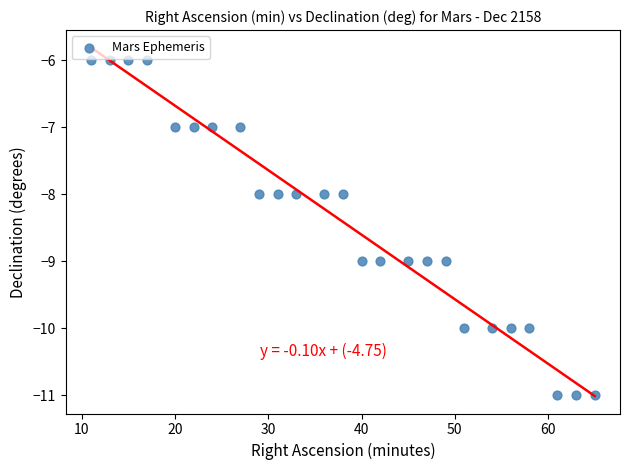

What is the range of X values (max minus min)?

54